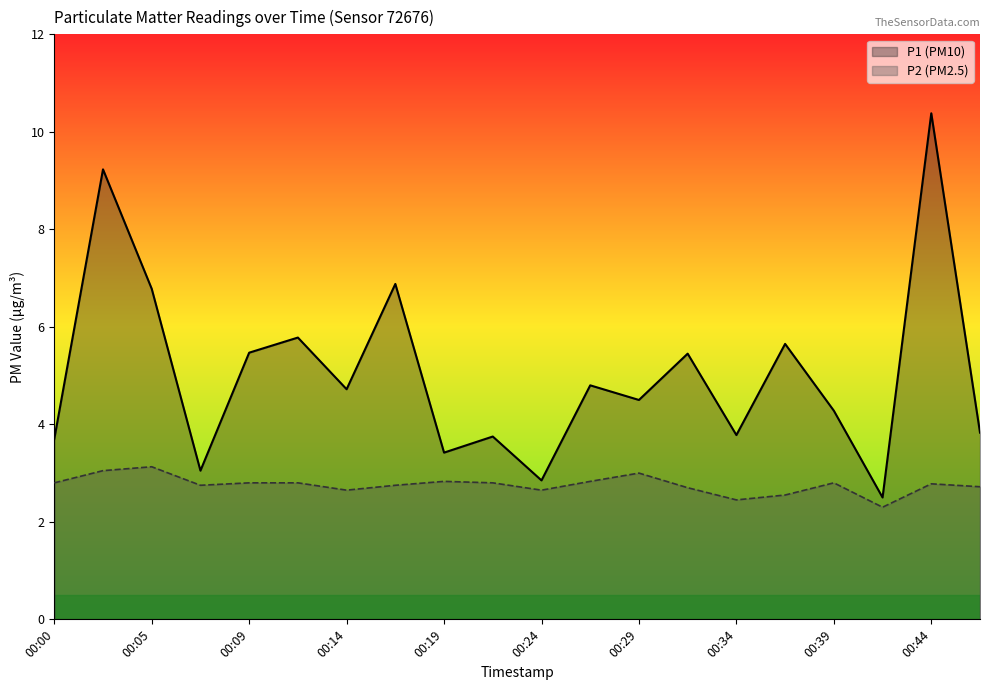

What is the smallest value displayed?

2.3